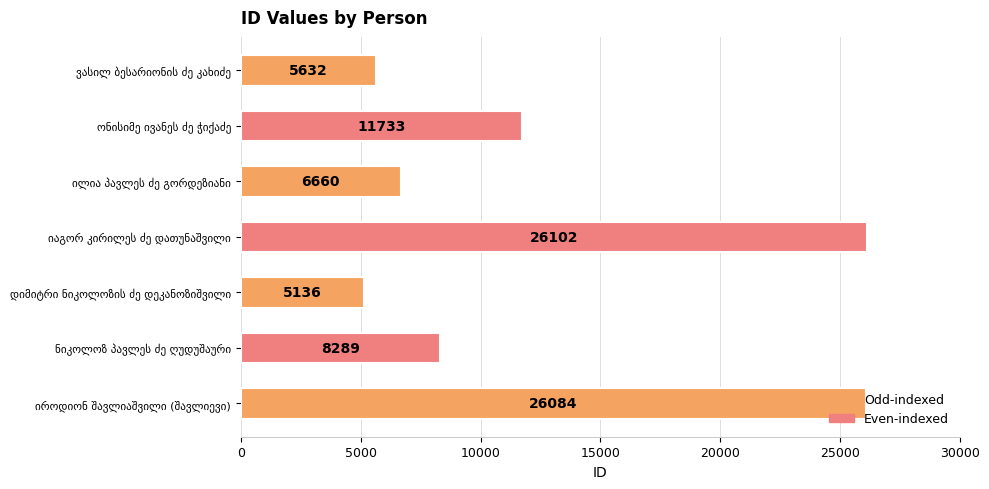

What is the sum of all values?

89636